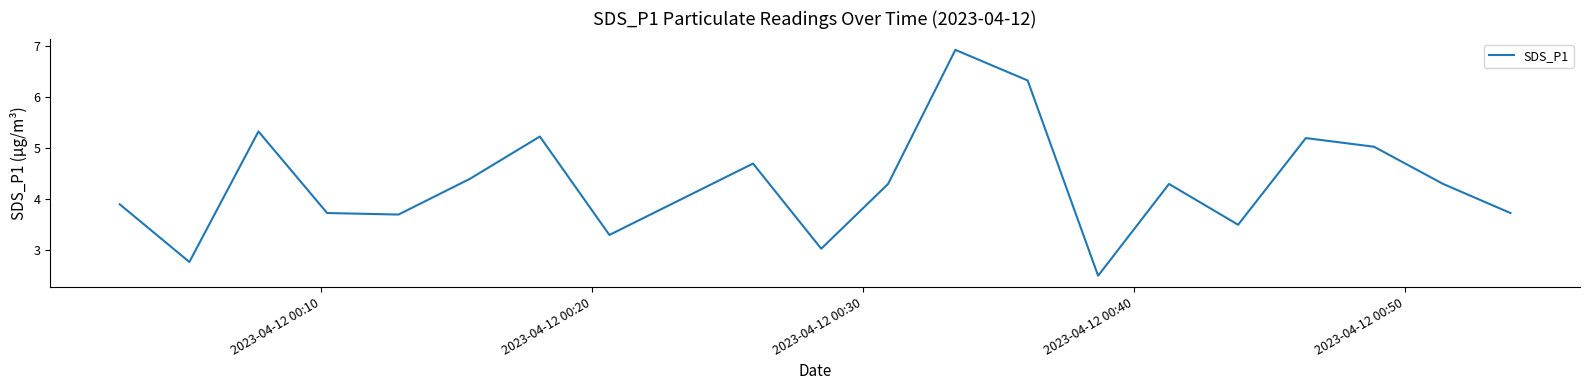

What is the maximum value shown in the chart?

6.9